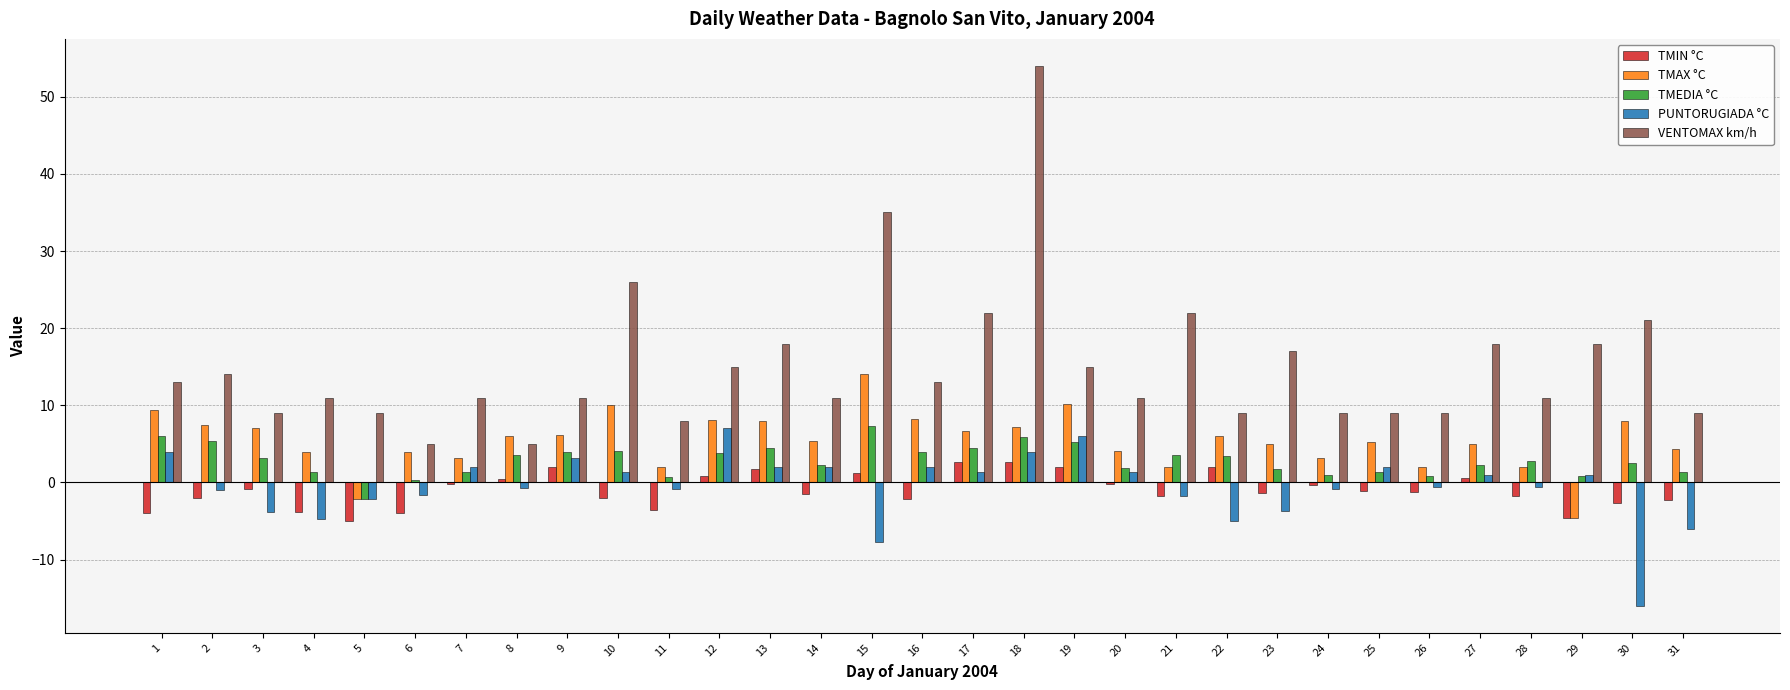

What is the difference between the TMEDIA °C values at 8 and 3?

0.5